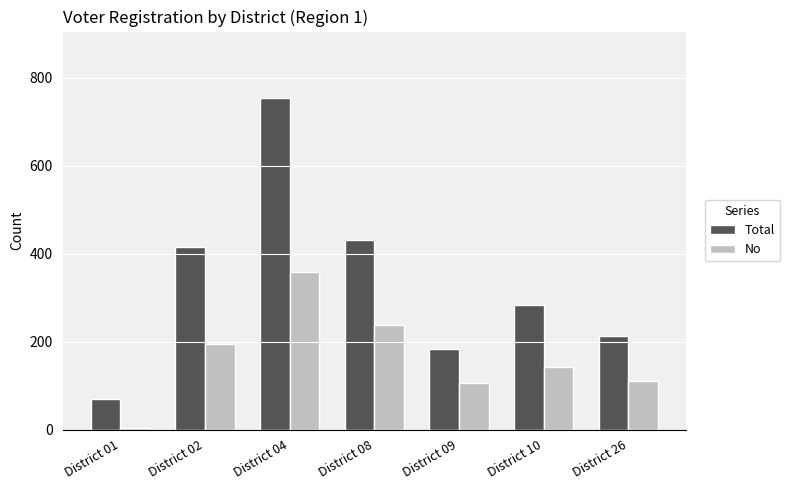

Rank the series by their maximum value, from highest to lowest.

Total, No